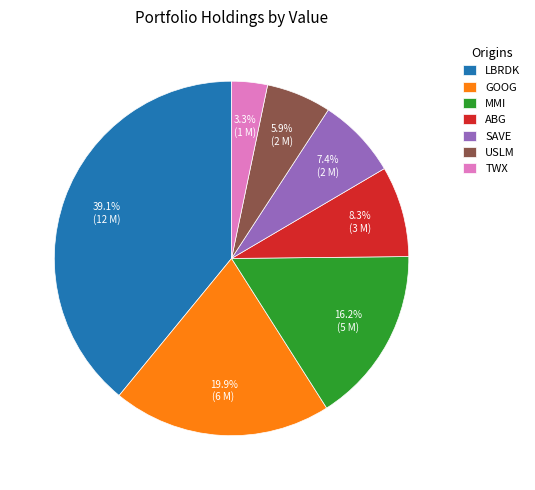

How many segments does this pie chart have?

7